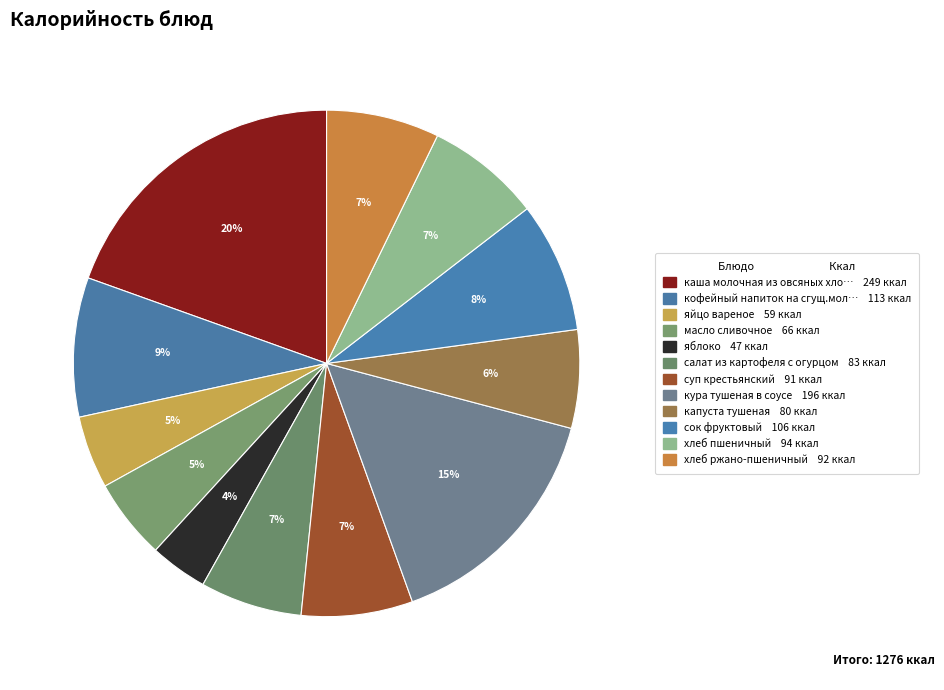

Count the number of slices in the pie.

12